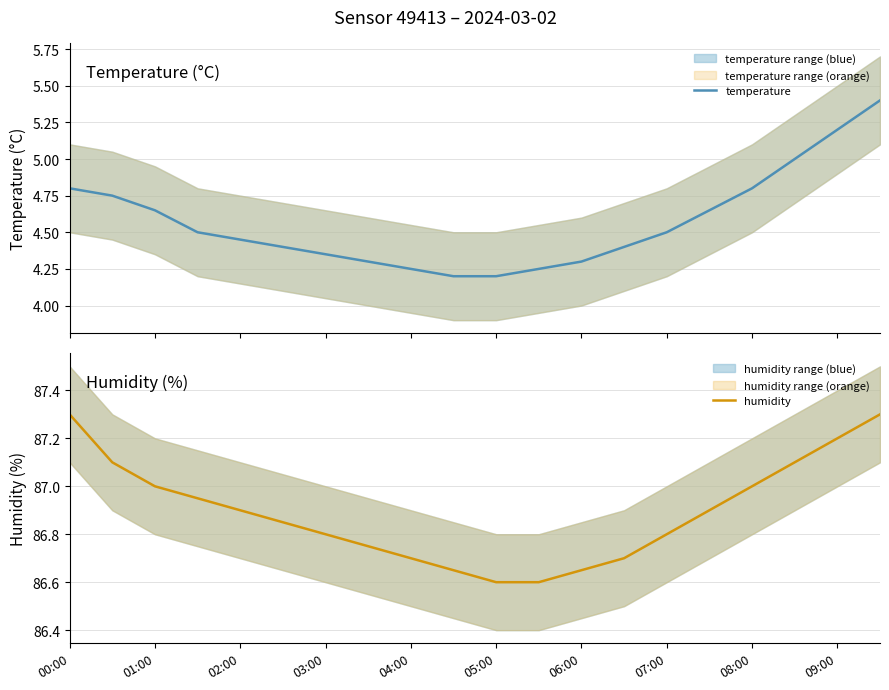

How many lines are shown in the chart?

2